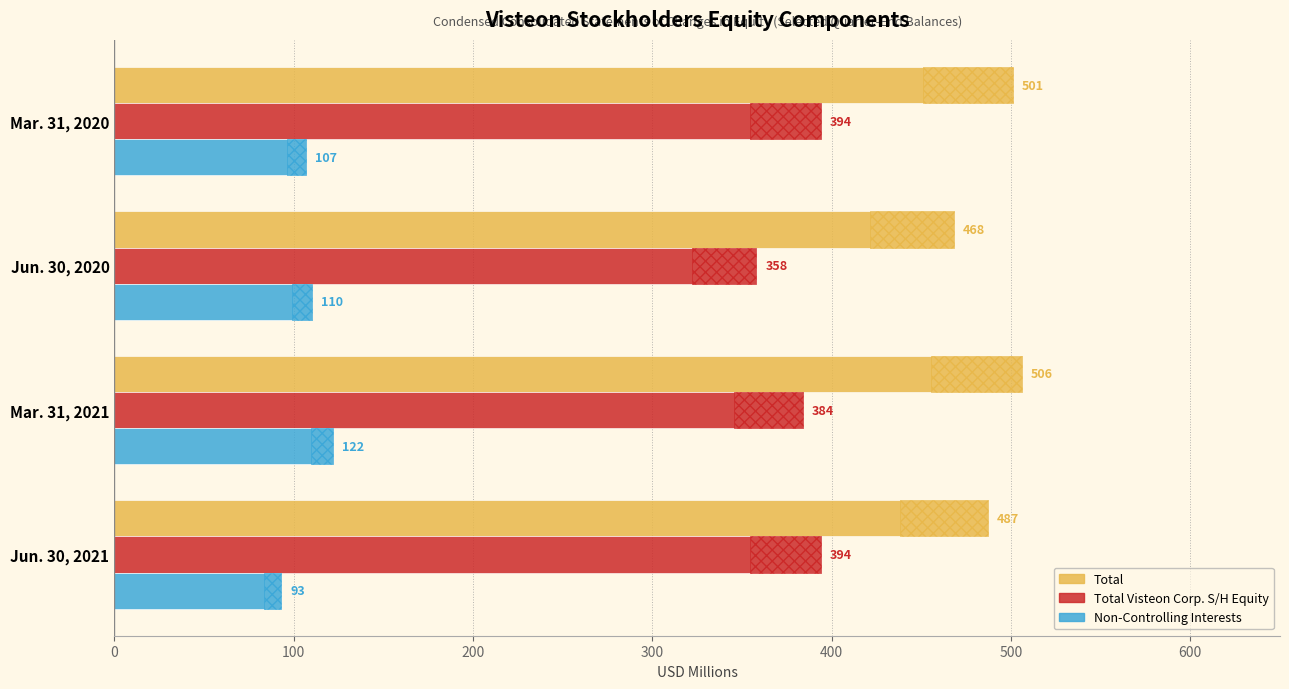

Which series has the largest range (max minus min)?

Total